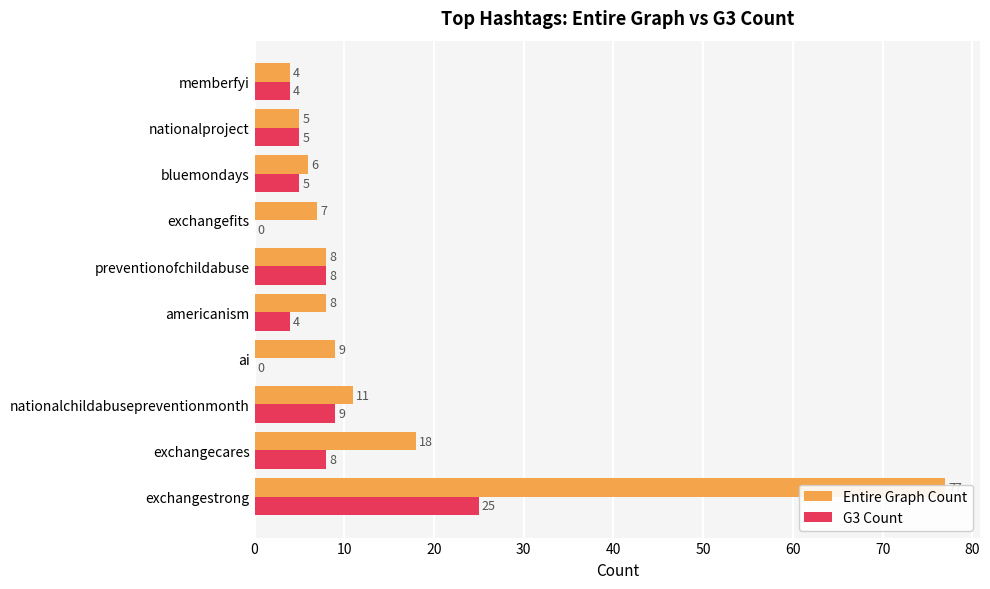

Which series has the widest spread of values?

Entire Graph Count